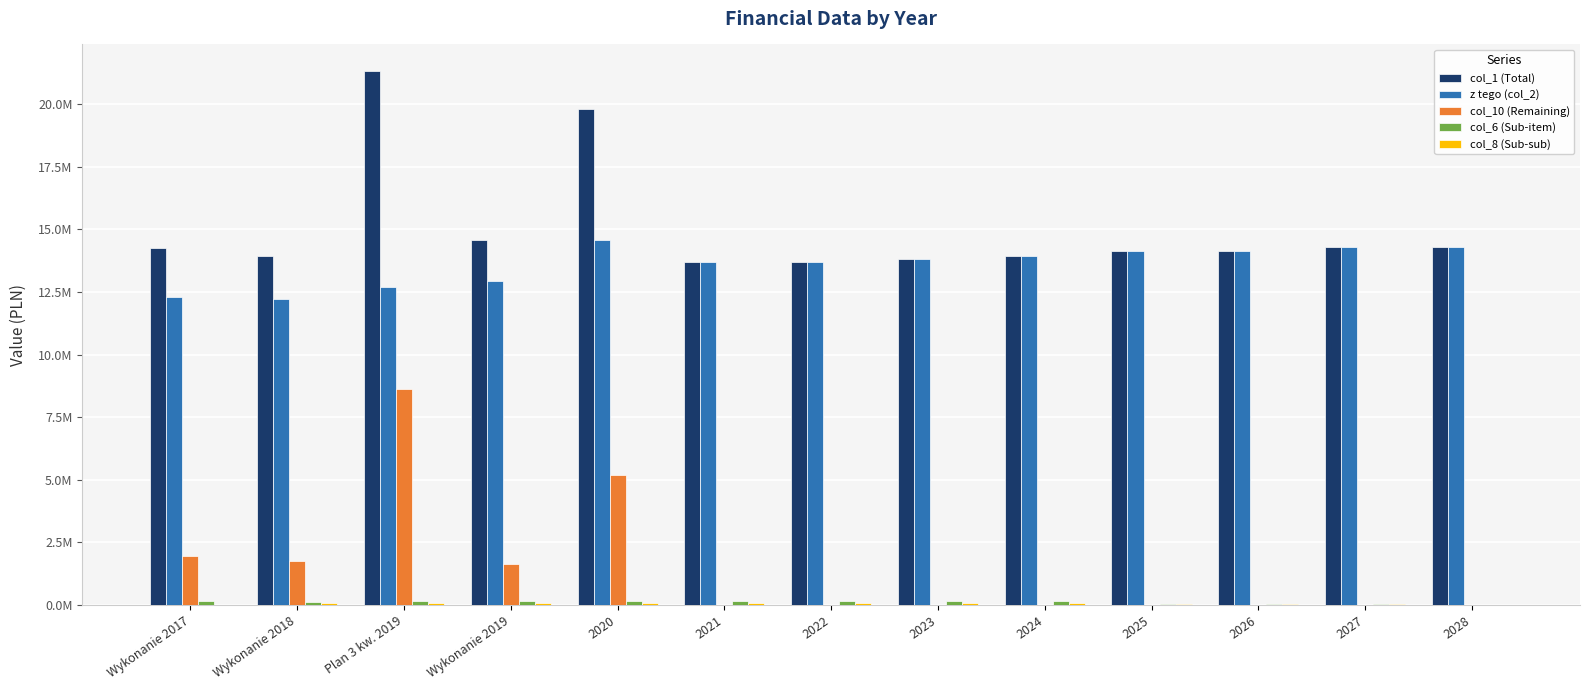

Does the chart contain stacked bars?

No